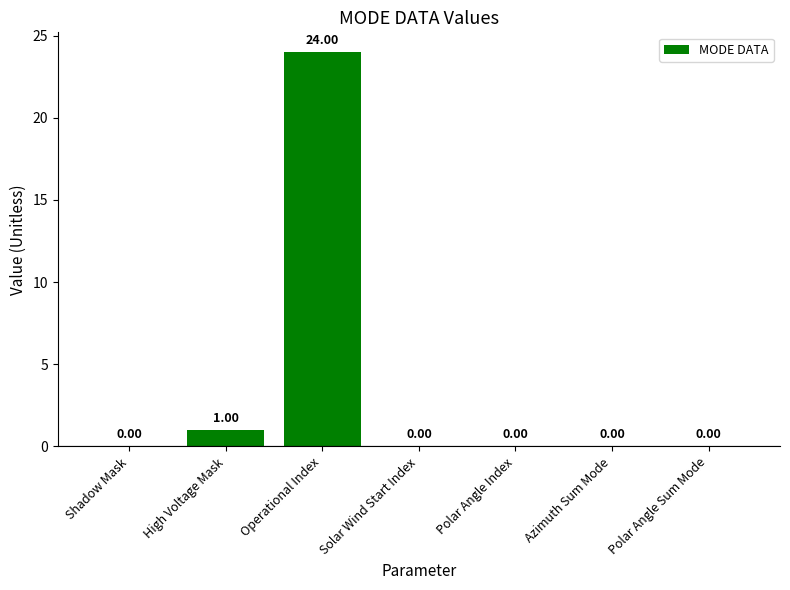

What is the sum of the values at Operational Index and Shadow Mask?

24